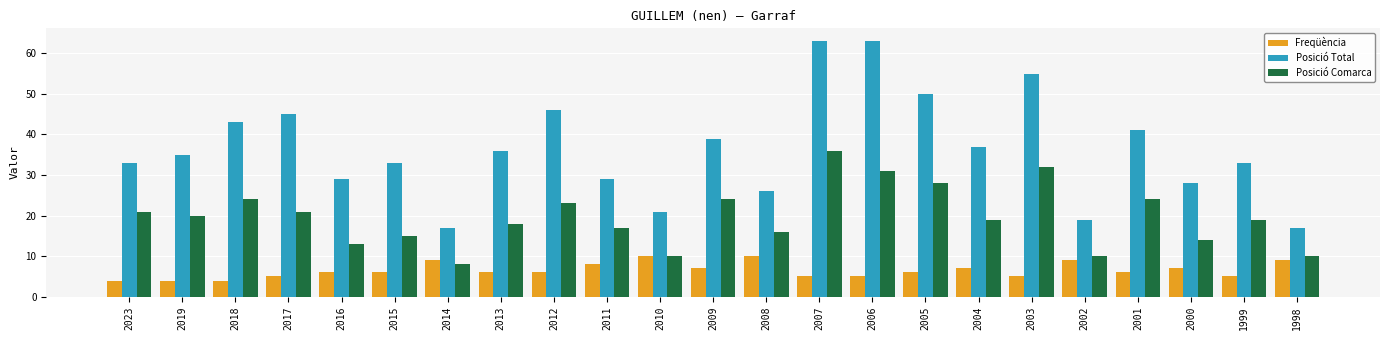

The Posició Comarca series shows 23 at 2012. True or false?

True